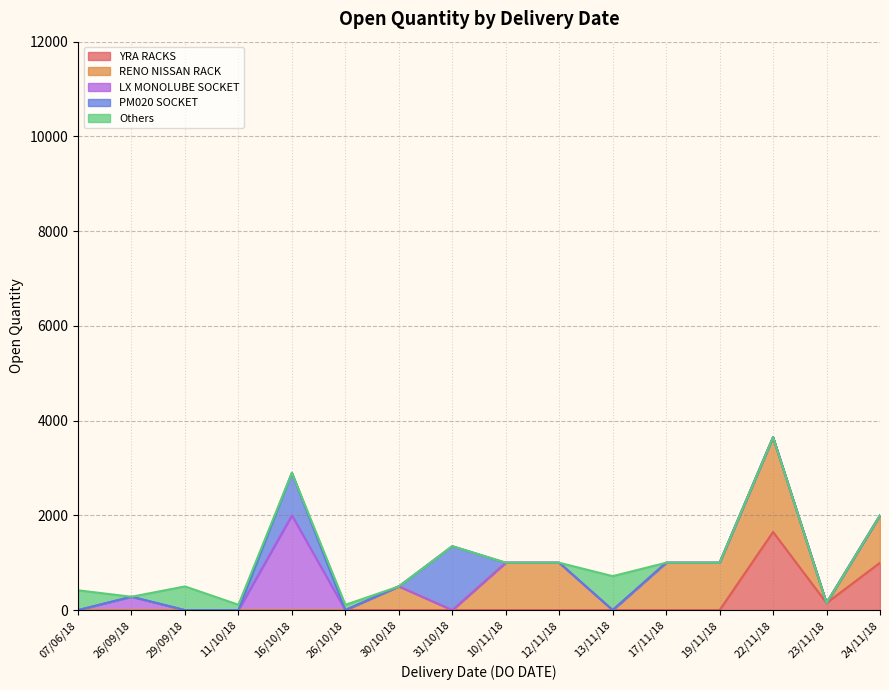

Where is the first local minimum?

23/11/2018